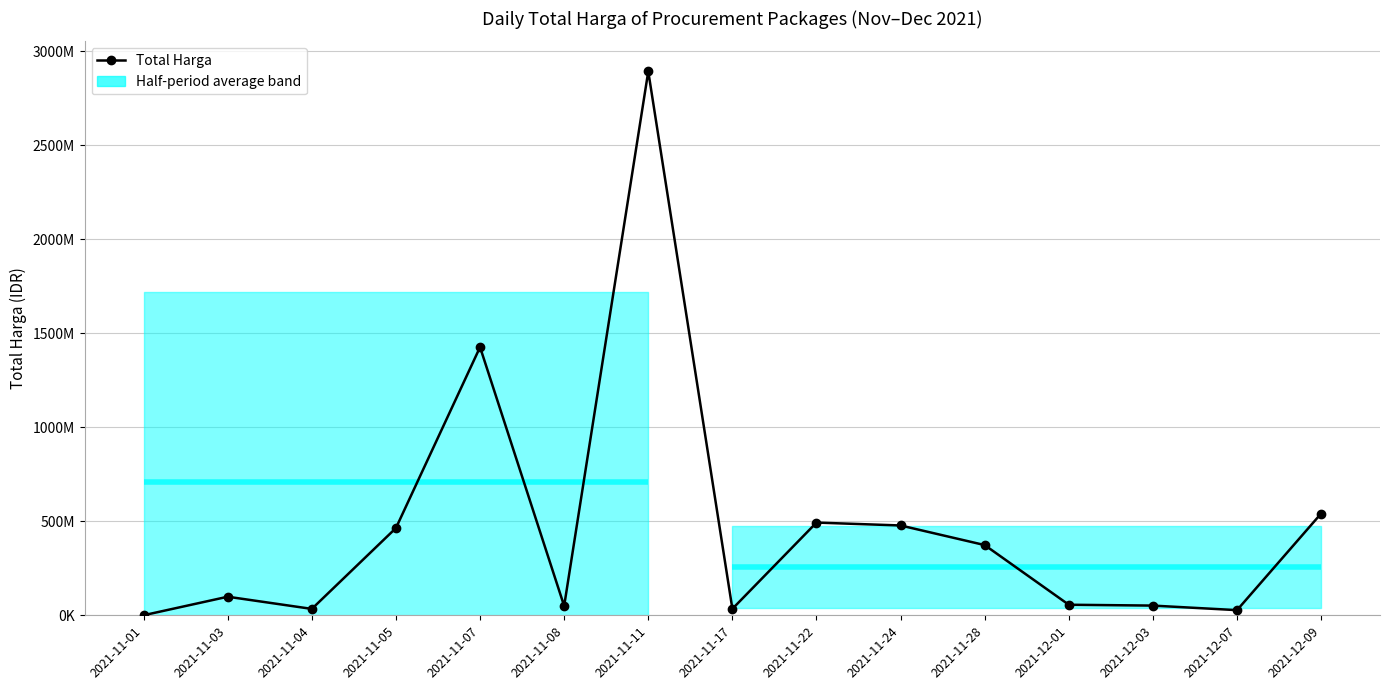

Count the number of categories in the chart.

15